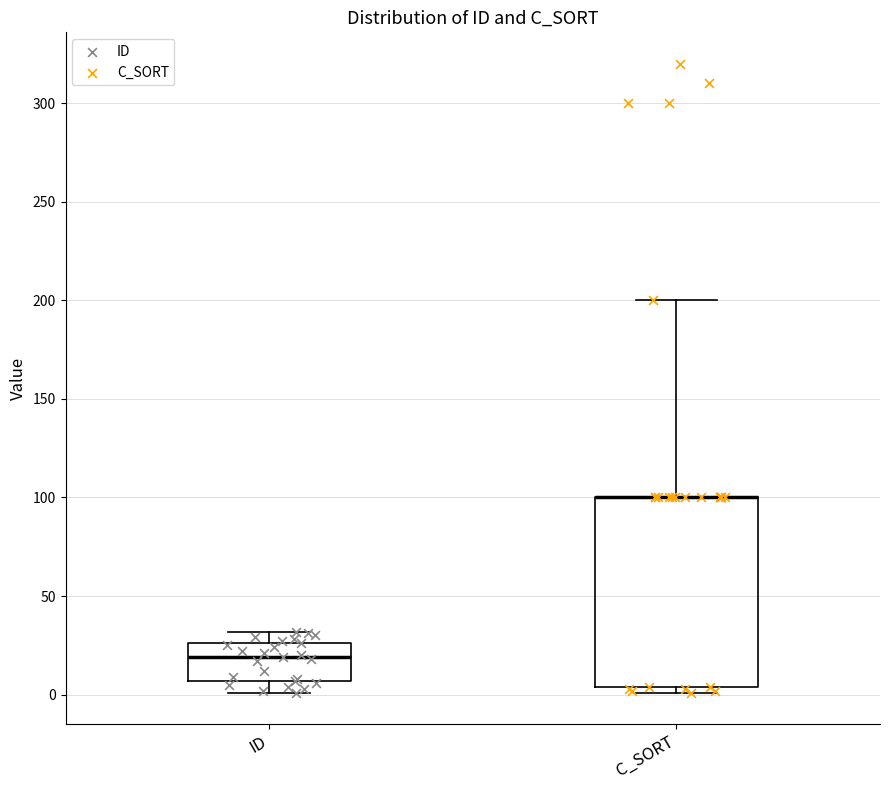

Reading left to right, transcribe this box plot: for each box, give where its median line is, the range the box spans, and where its two whiskers end, as read against the y-axis. The values are not printed on the chart, so give them approximately, as read against the axis.

ID: median 20, box 5 to 25, whiskers 0 to 30
C_SORT: median 100 (drawn on the box's upper edge), box 5 to 100, whiskers 0 to 200